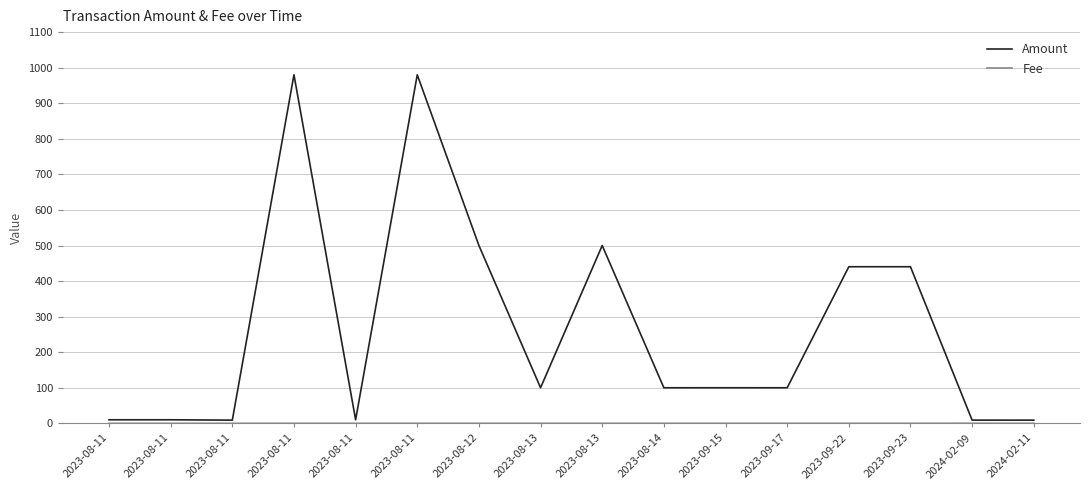

Is this an area chart (filled region under the line)?

No